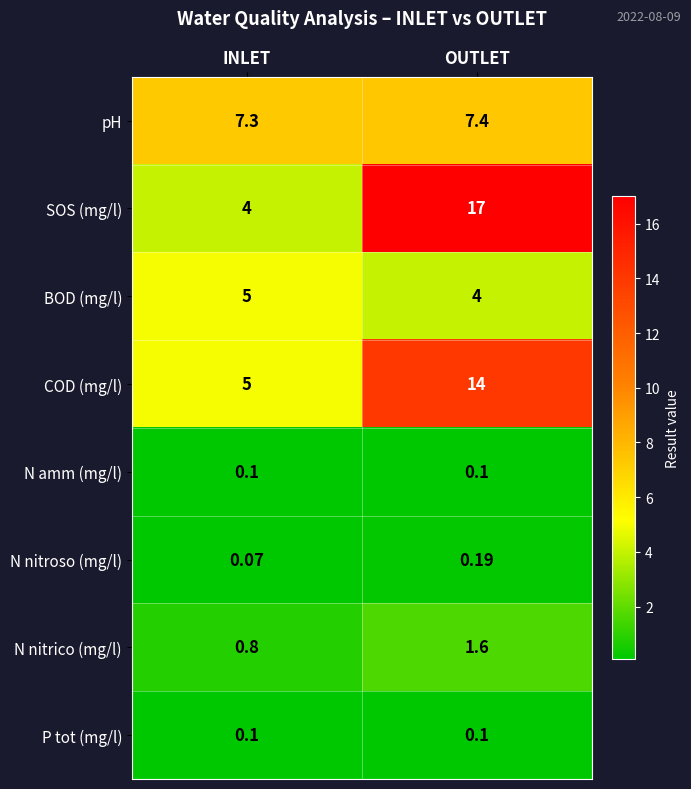

Which category has the lowest value in the pH series?

INLET